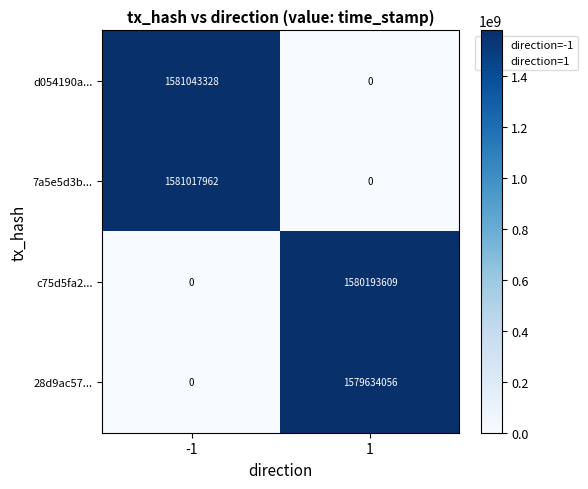

What is the difference between the maximum and minimum values in the d054190a... series?

1581043328